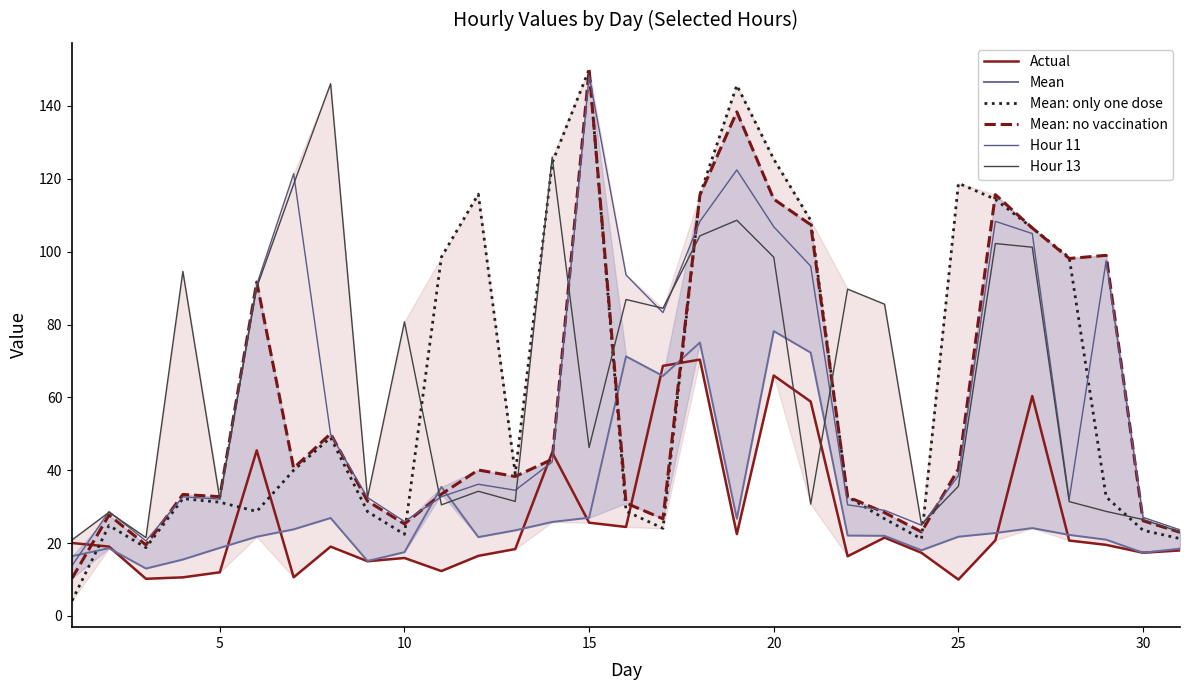

The value of Actual at 10 is 6.4. True or false?

False